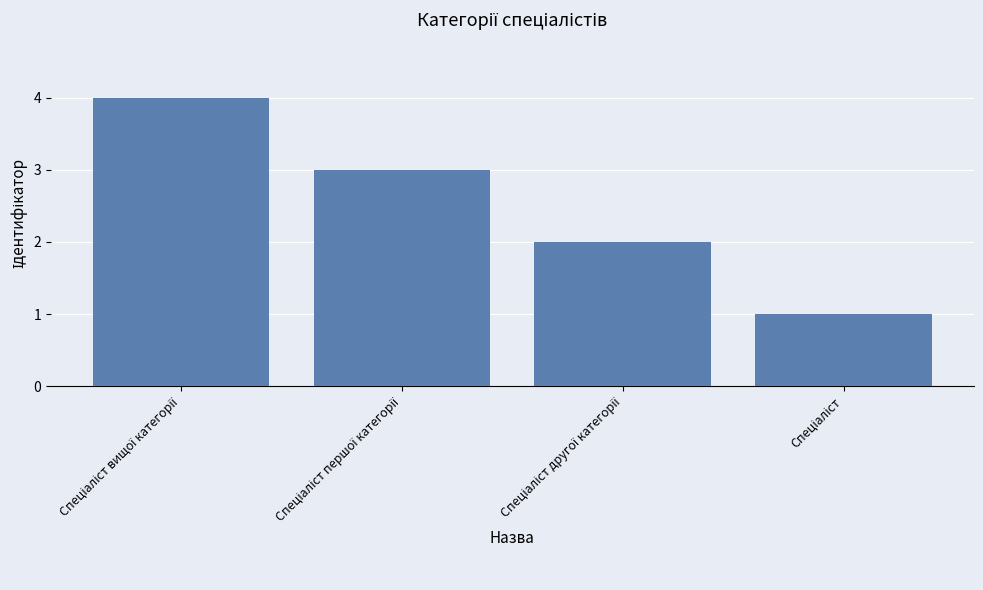

What is the greatest value displayed?

4